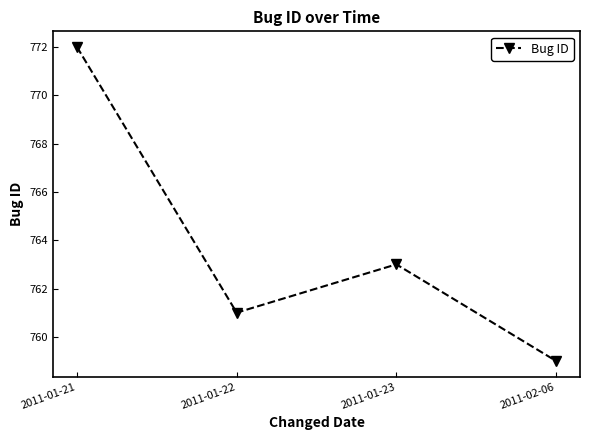

Where is the first local minimum?

2011-01-22